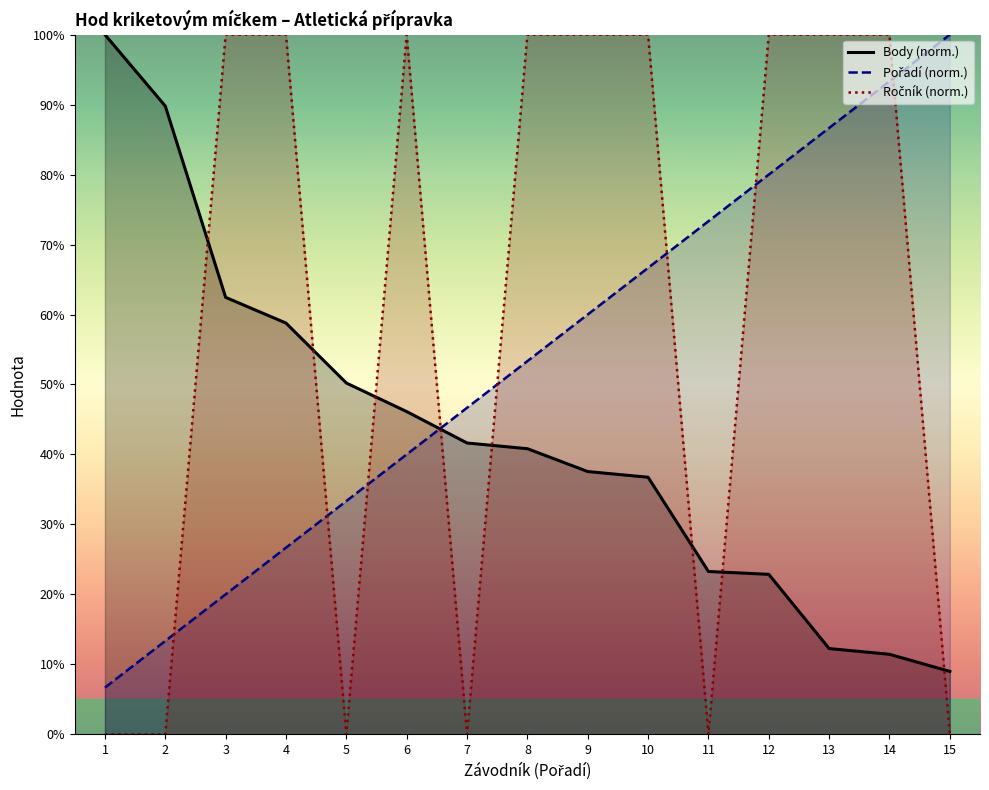

Reading left to right, extract all data points from this chart.

Pořadí: 6.7	13.3	20.0	26.7	33.3	40.0	46.7	53.3	60.0	66.7	73.3	80.0	86.7	93.3	100.0
Body: 100.0	89.8	62.4	58.8	50.2	46.1	41.6	40.8	37.6	36.7	23.3	22.9	12.2	11.4	9.0
Ročník: 0.0	0.0	100.0	100.0	0.0	100.0	0.0	100.0	100.0	100.0	0.0	100.0	100.0	100.0	0.0